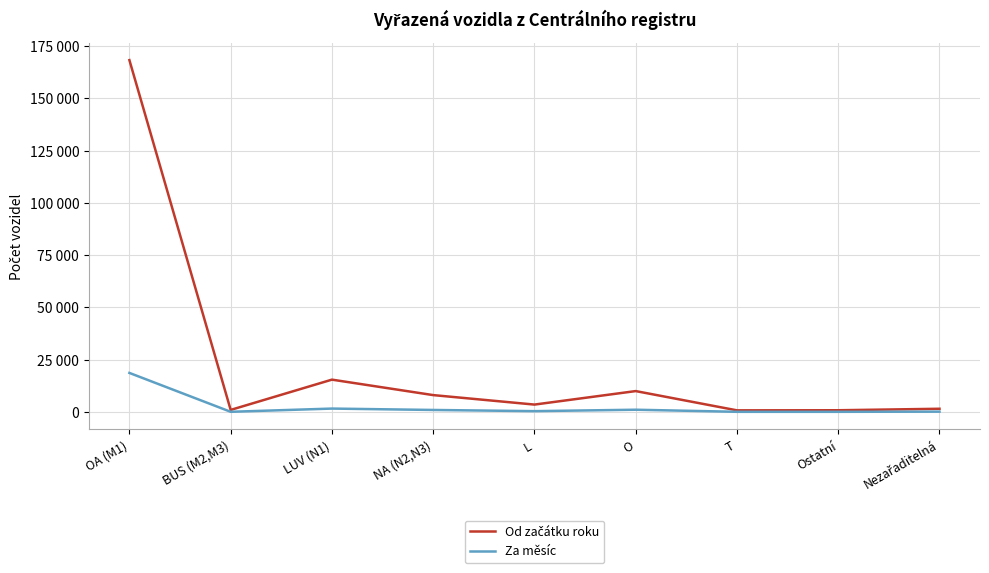

Is it true that Za měsíc equals 961 at NA (N2,N3)?

True